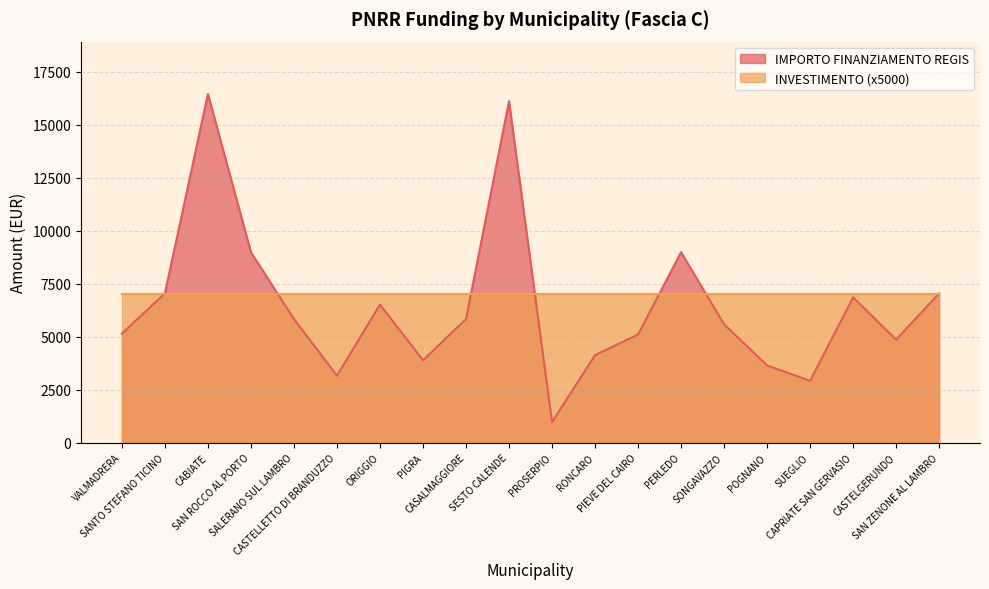

Approximately how many times larger is the value at CAPRIATE SAN GERVASIO compared to CABIATE?

0.4